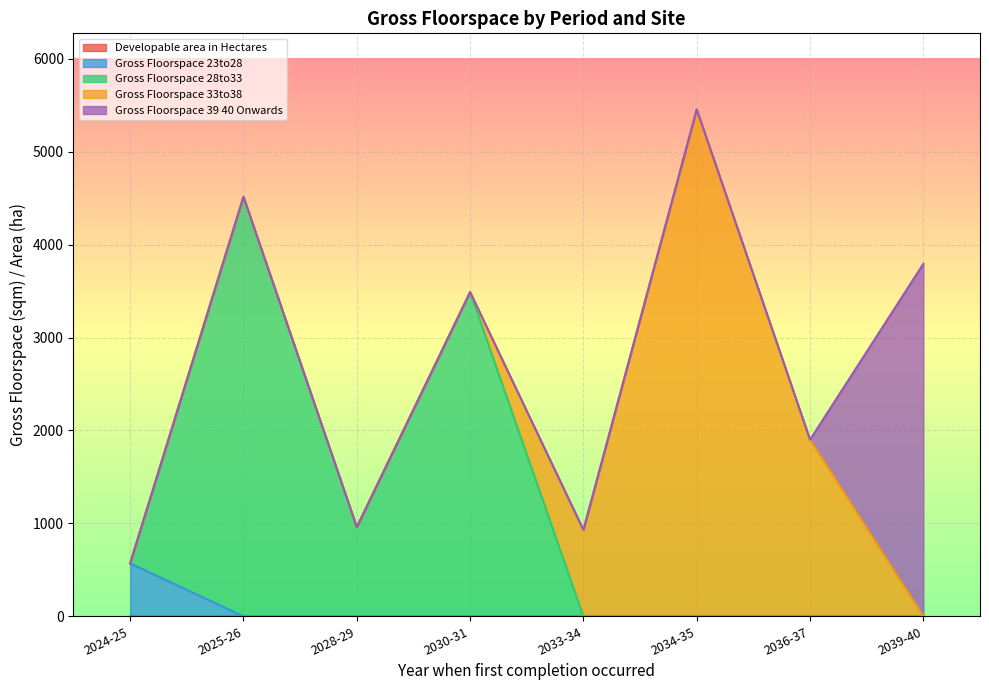

At which category is the sum across all series the highest?

2034-35